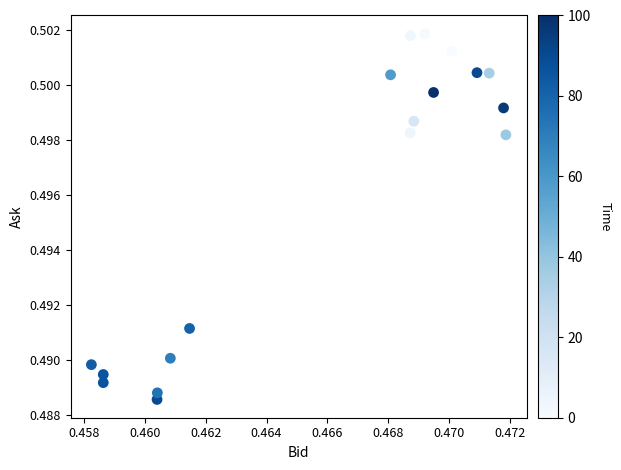

How many points are shown in the scatter plot?

18